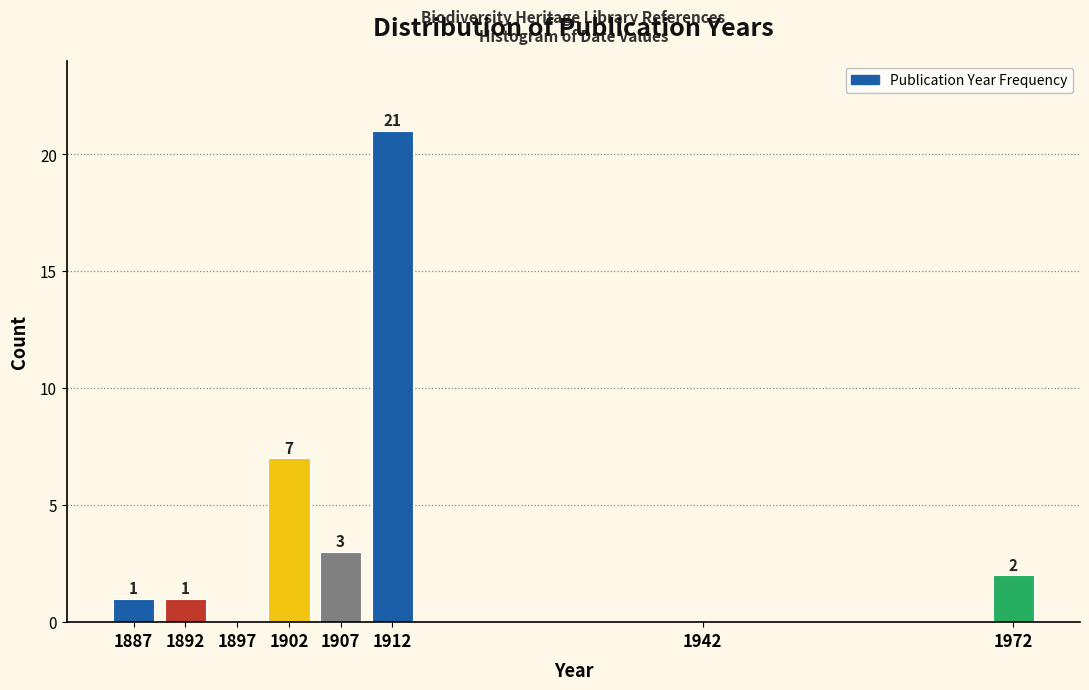

Which range on the x-axis has the tallest bar?

1910 to 1915